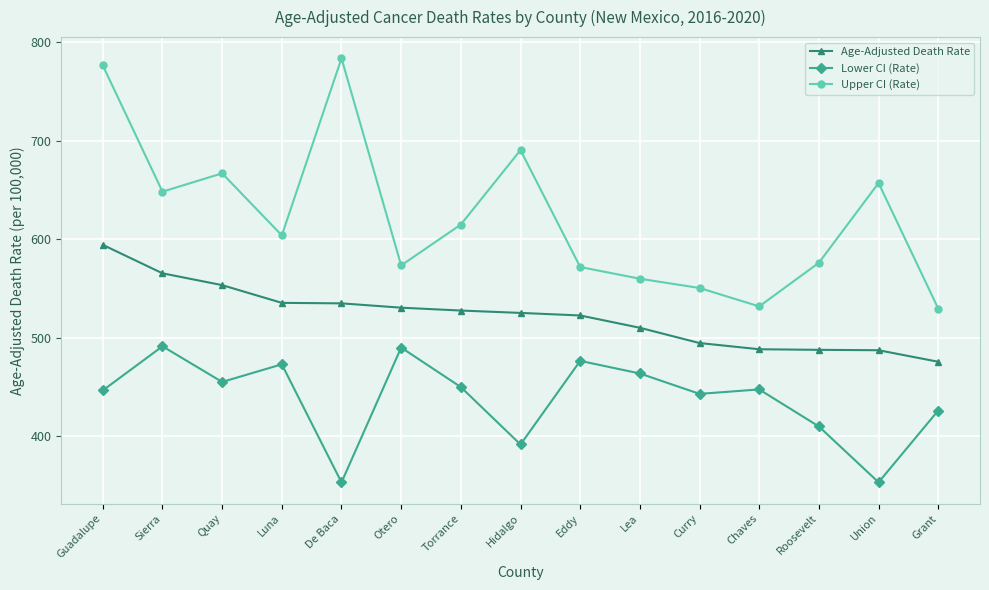

What is the difference between the maximum and minimum values in the Upper CI (Rate) series?

254.1